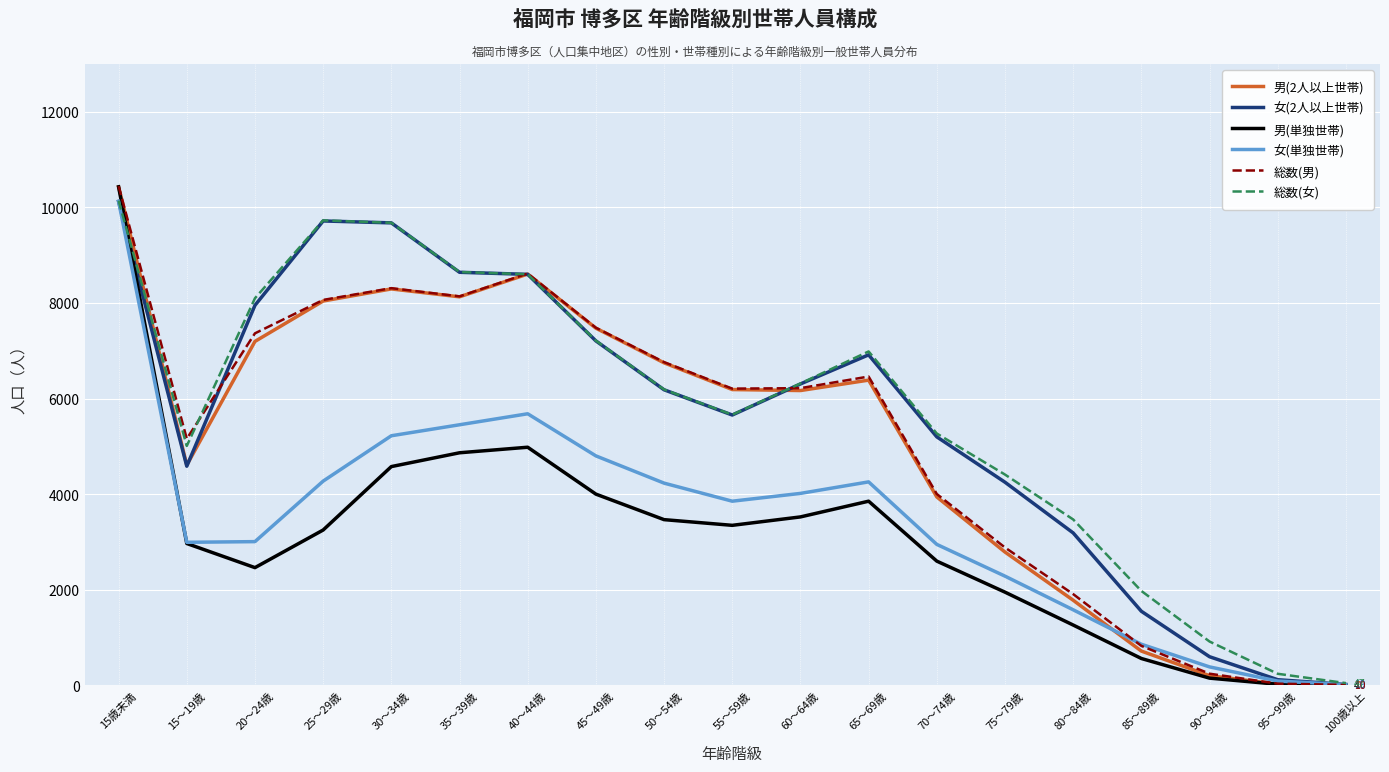

How many lines are shown in the chart?

6